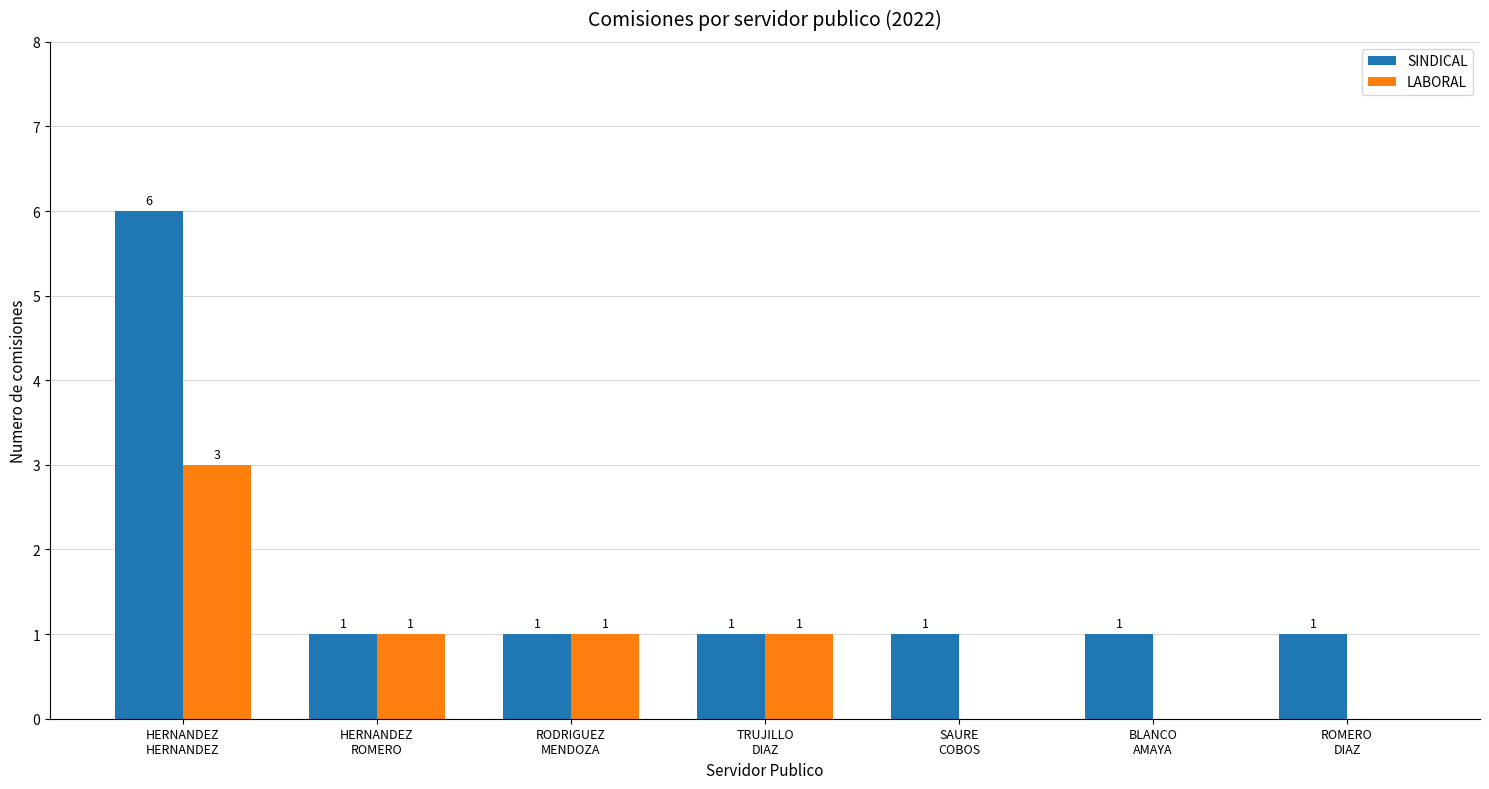

What value does the LABORAL series have at TRUJILLO
DIAZ?

1